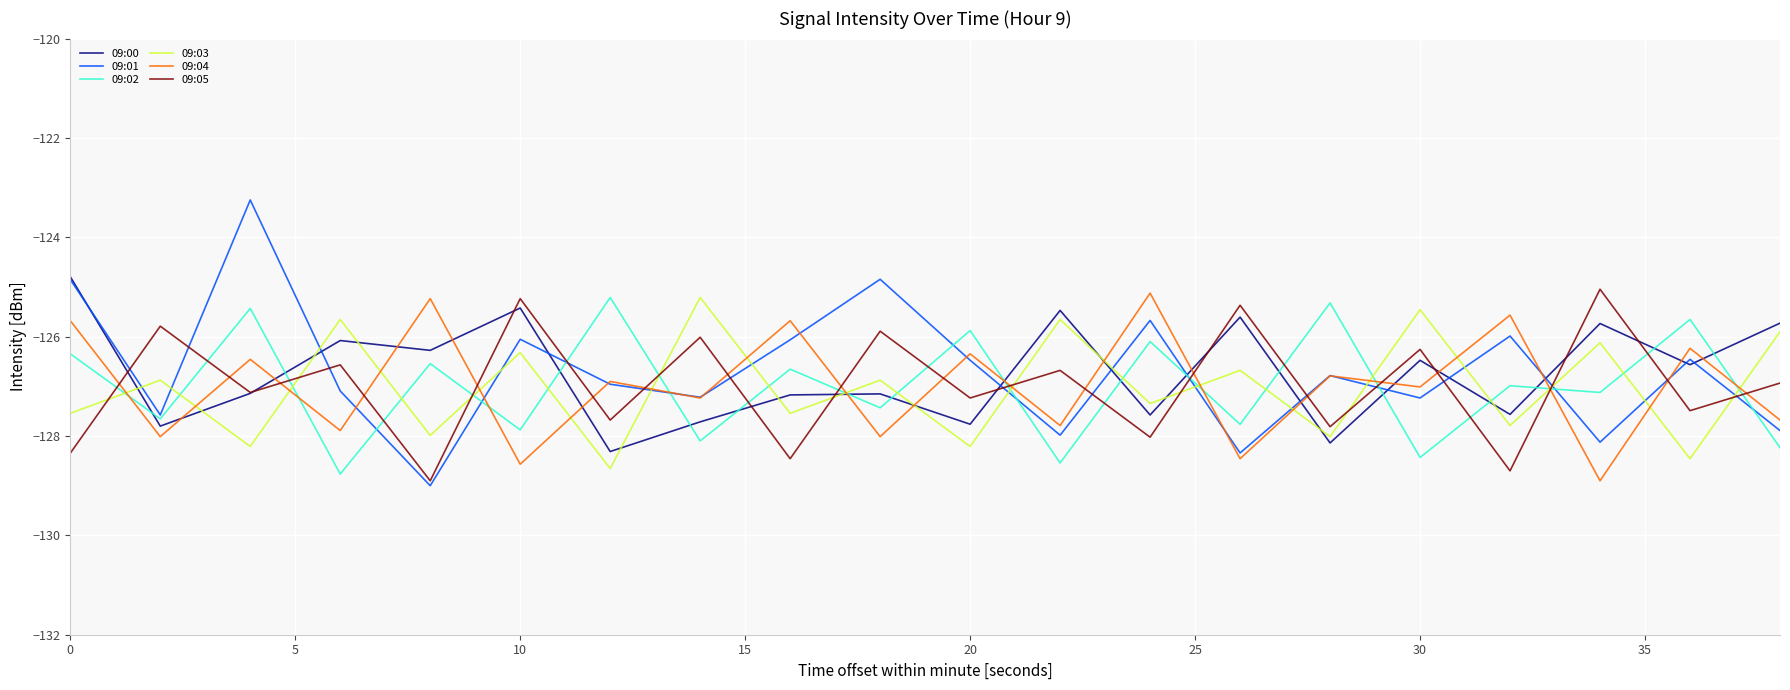

Which series has the largest range (max minus min)?

09:01